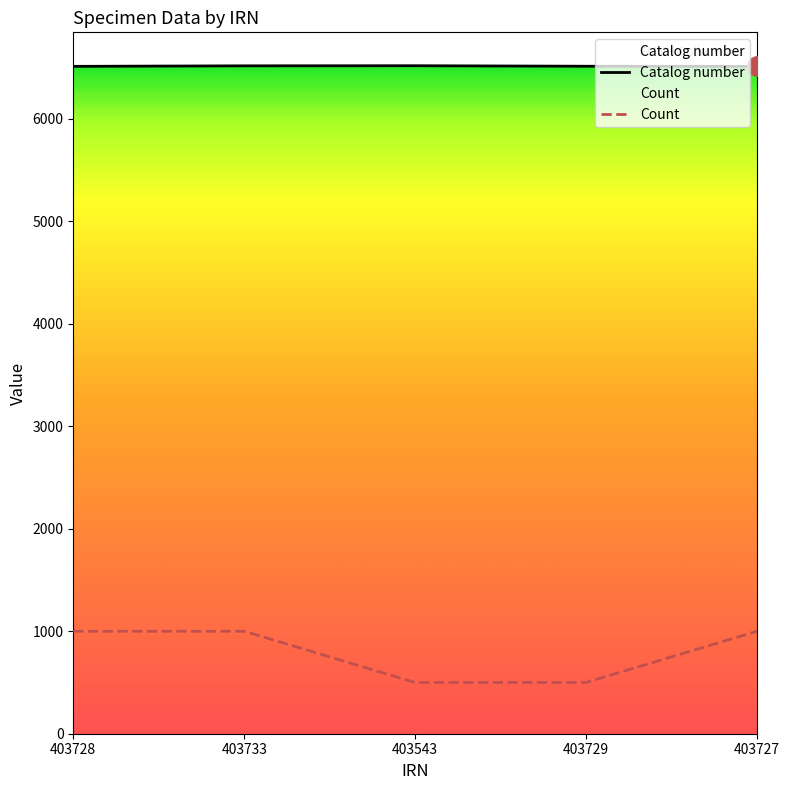

What is the difference between the highest and lowest values at 403728?

5513